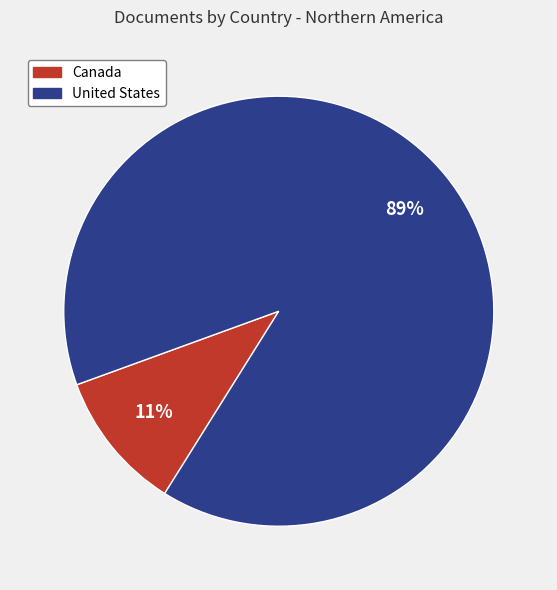

How many segments does this pie chart have?

2